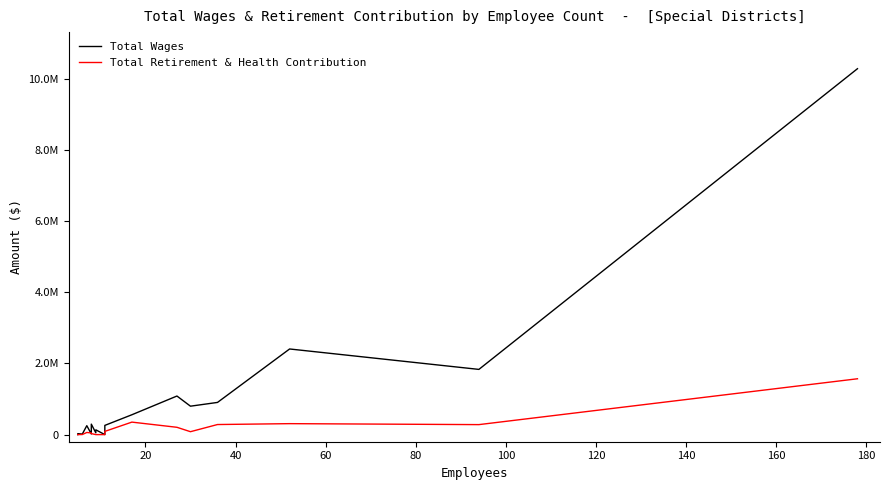

What are all the series names shown in the legend?

Total Wages, Total Retirement & Health Contribution